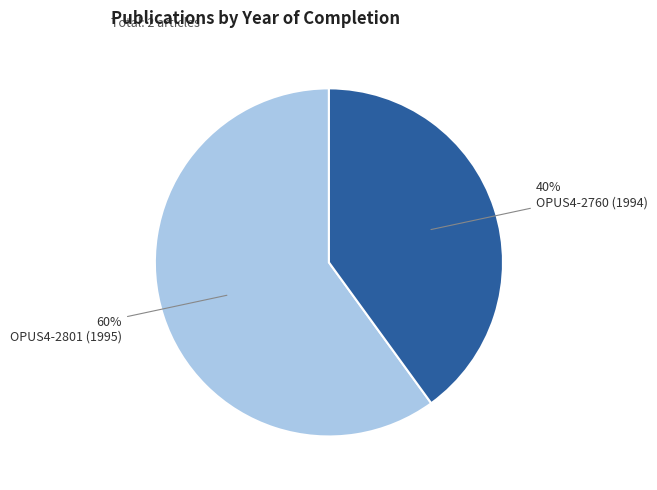

True or false: OPUS4-2801 (1995) accounts for 55% of the total.

False